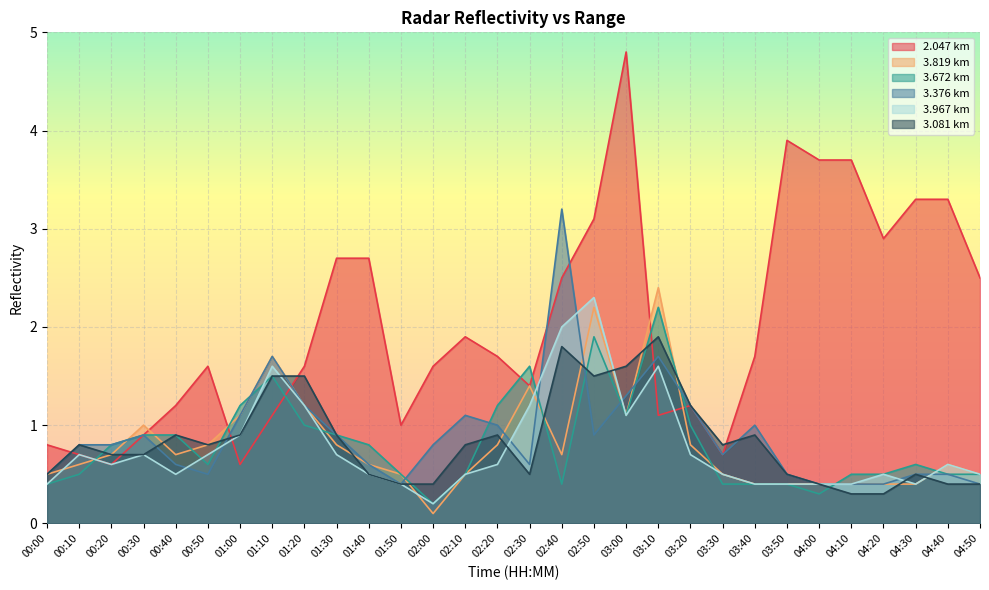

In 3.376, how many points are higher than both neighbors (excluding endpoints)?

6